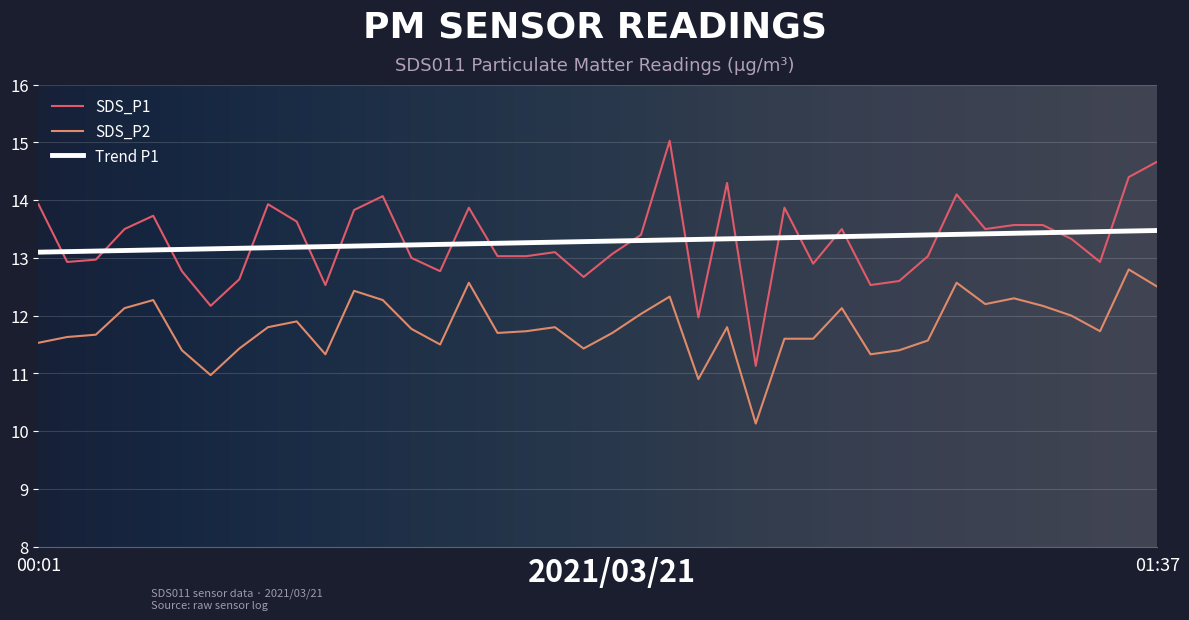

What is the smallest value displayed?

10.1